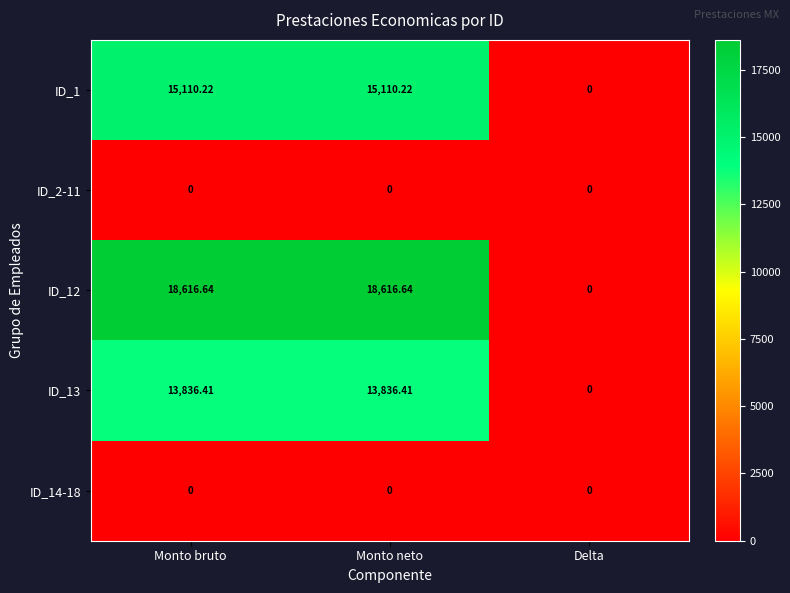

What is the spread (max minus min) of values at Monto bruto?

18616.6